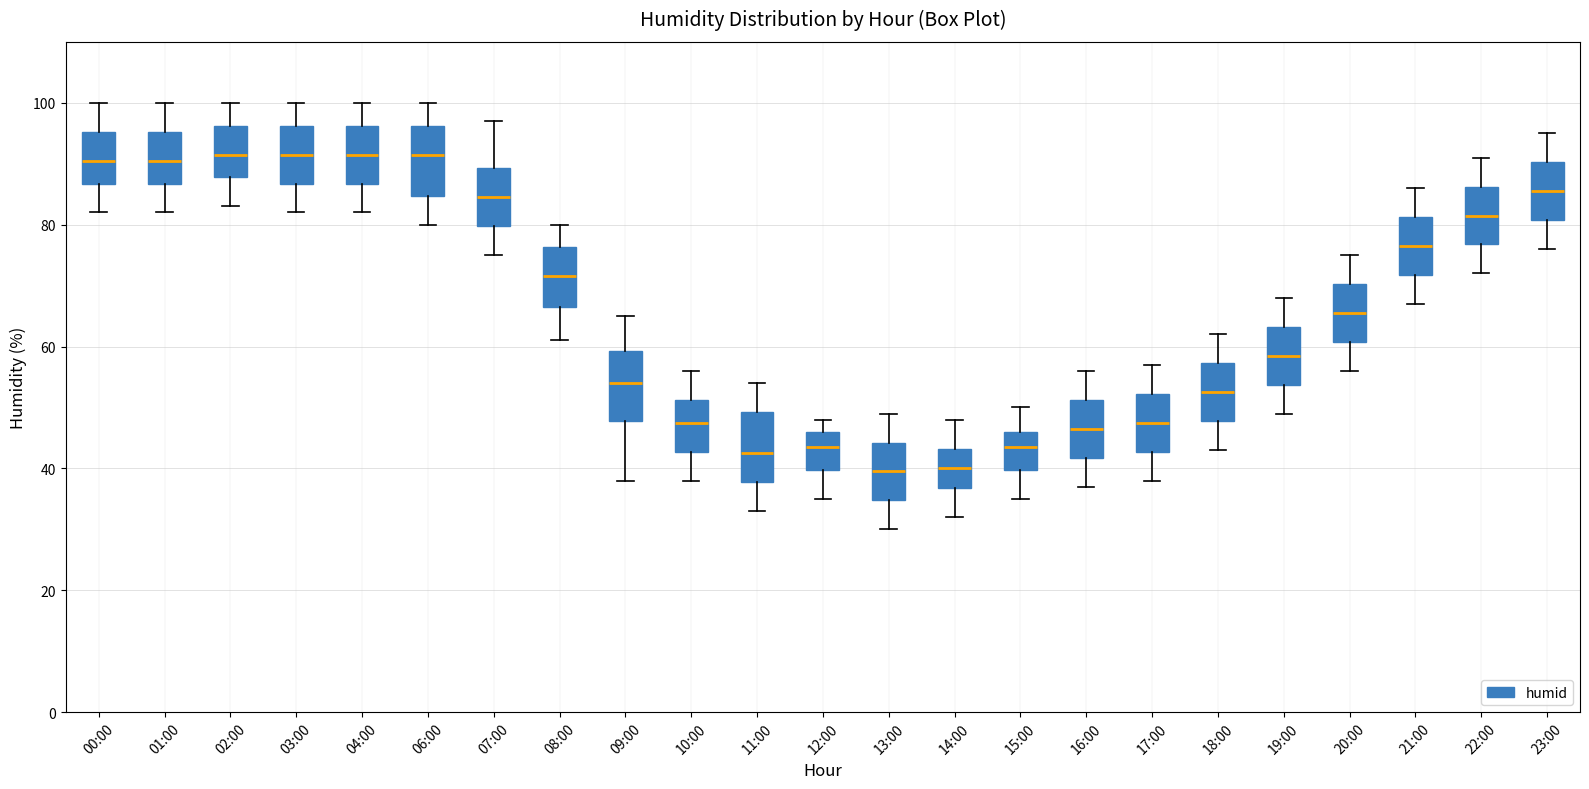

Reading left to right, read every box against the y-axis: the position of its median line, the range the box covers, and the ends of its whiskers. The values are not printed on the chart, so give them approximately, as read against the axis.

00:00: median 90, box 86 to 96, whiskers 82 to 100
01:00: median 90, box 86 to 96, whiskers 82 to 100
02:00: median 92, box 88 to 96, whiskers 84 to 100
03:00: median 92, box 86 to 96, whiskers 82 to 100
04:00: median 92, box 86 to 96, whiskers 82 to 100
06:00: median 92, box 84 to 96, whiskers 80 to 100
07:00: median 84, box 80 to 90, whiskers 76 to 98
08:00: median 72, box 66 to 76, whiskers 62 to 80
09:00: median 54, box 48 to 60, whiskers 38 to 66
10:00: median 48, box 42 to 52, whiskers 38 to 56
11:00: median 42, box 38 to 50, whiskers 34 to 54
12:00: median 44, box 40 to 46, whiskers 36 to 48
13:00: median 40, box 34 to 44, whiskers 30 to 50
14:00: median 40, box 36 to 44, whiskers 32 to 48
15:00: median 44, box 40 to 46, whiskers 36 to 50
16:00: median 46, box 42 to 52, whiskers 38 to 56
17:00: median 48, box 42 to 52, whiskers 38 to 58
18:00: median 52, box 48 to 58, whiskers 44 to 62
19:00: median 58, box 54 to 64, whiskers 50 to 68
20:00: median 66, box 60 to 70, whiskers 56 to 76
21:00: median 76, box 72 to 82, whiskers 68 to 86
22:00: median 82, box 76 to 86, whiskers 72 to 92
23:00: median 86, box 80 to 90, whiskers 76 to 96